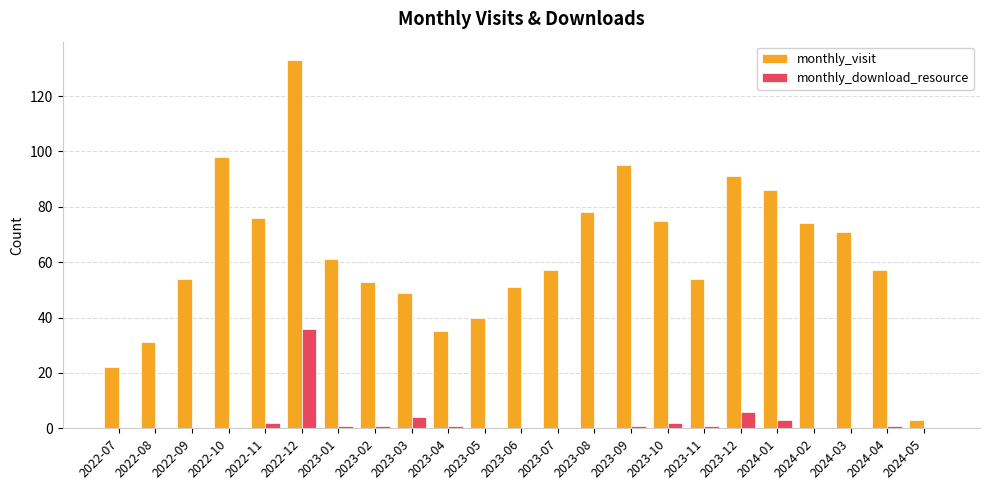

What is the approximate value of monthly_visit at 2024-04?

57